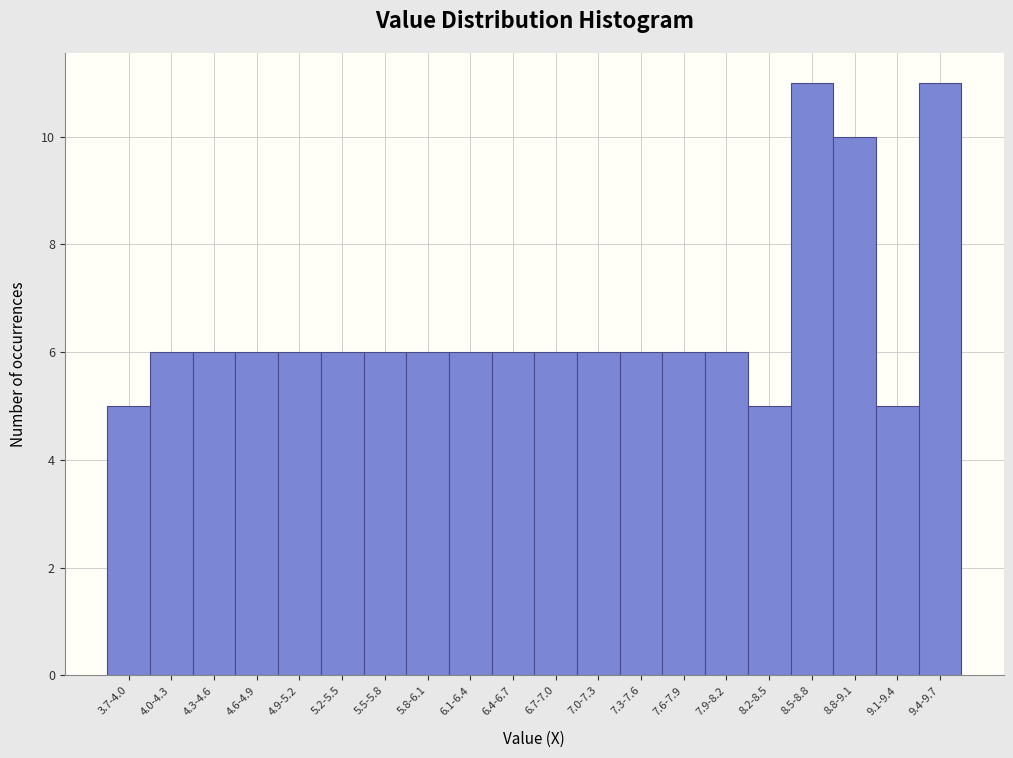

Reading left to right, list all the values displayed in this chart.

5	6	6	6	6	6	6	6	6	6	6	6	6	6	6	5	11	10	5	11